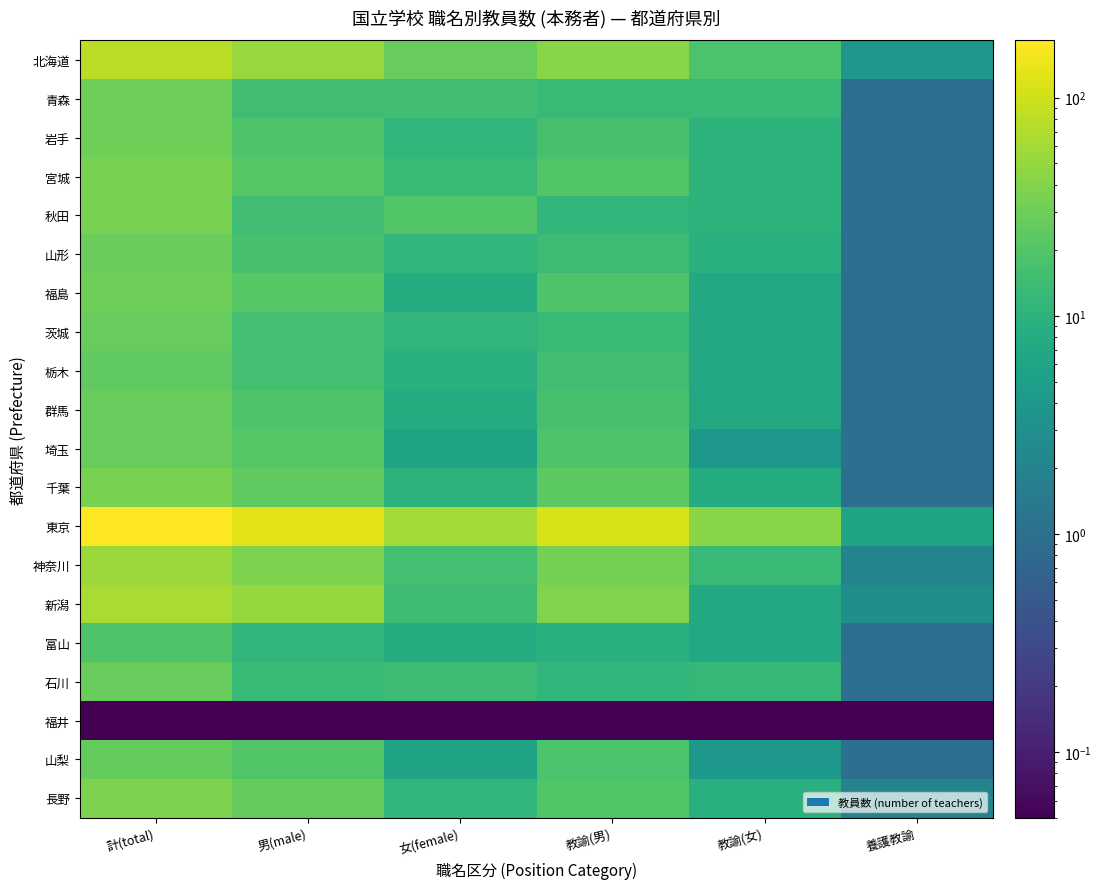

Which series has the largest range (max minus min)?

東京